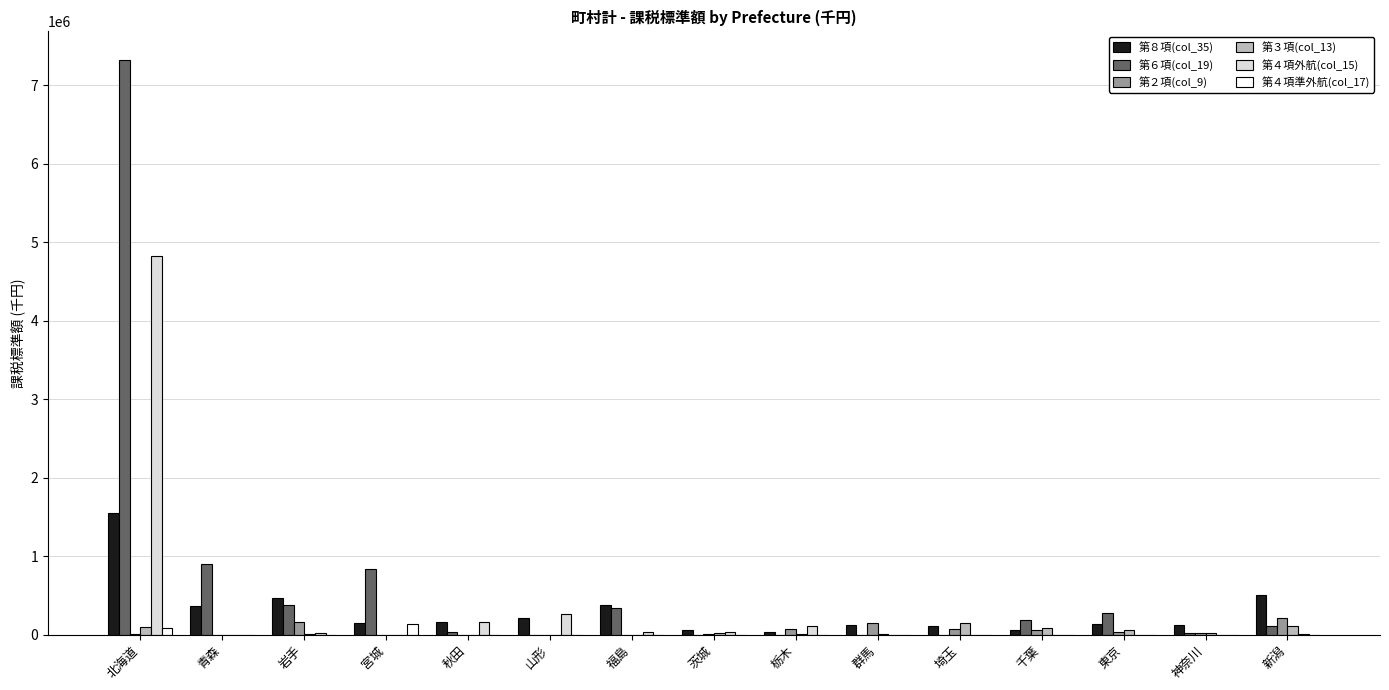

At which category is the sum across all series the highest?

北海道